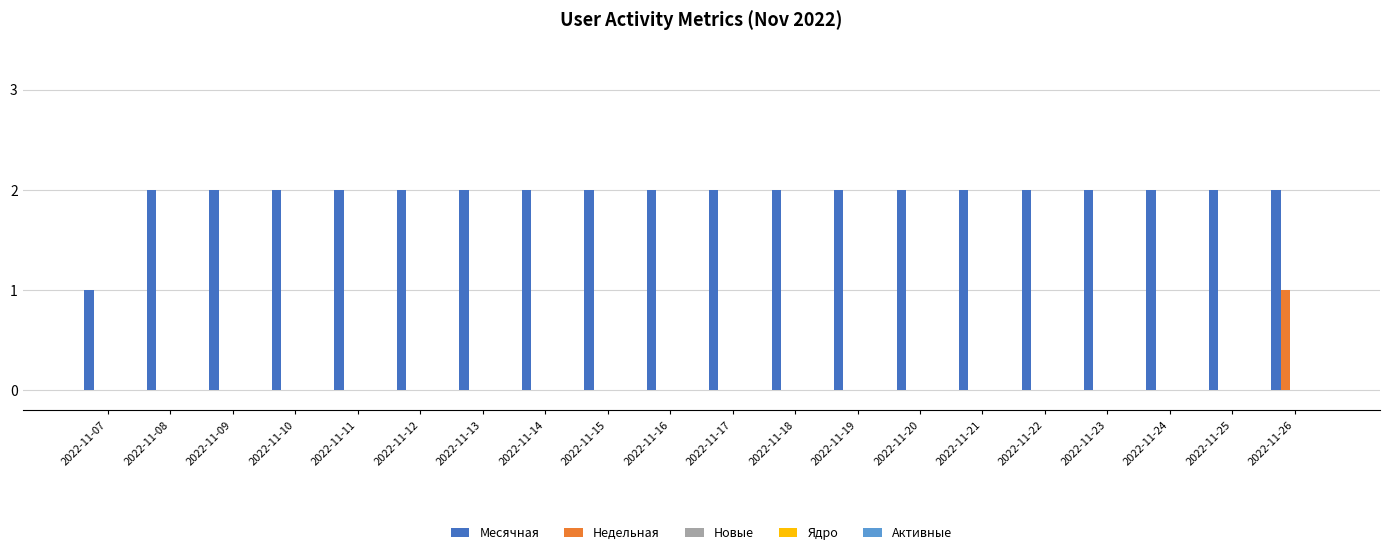

At which category is the sum across all series the highest?

2022-11-26